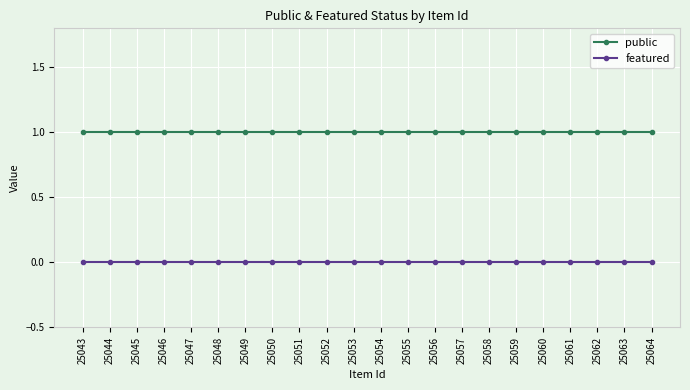

Rank the series by their maximum value, from lowest to highest.

featured, public